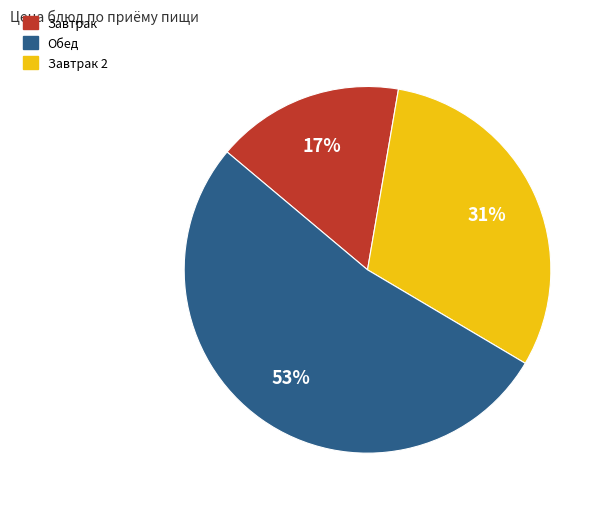

To the nearest percent, what is the difference between the largest and smallest slice percentages?

36%